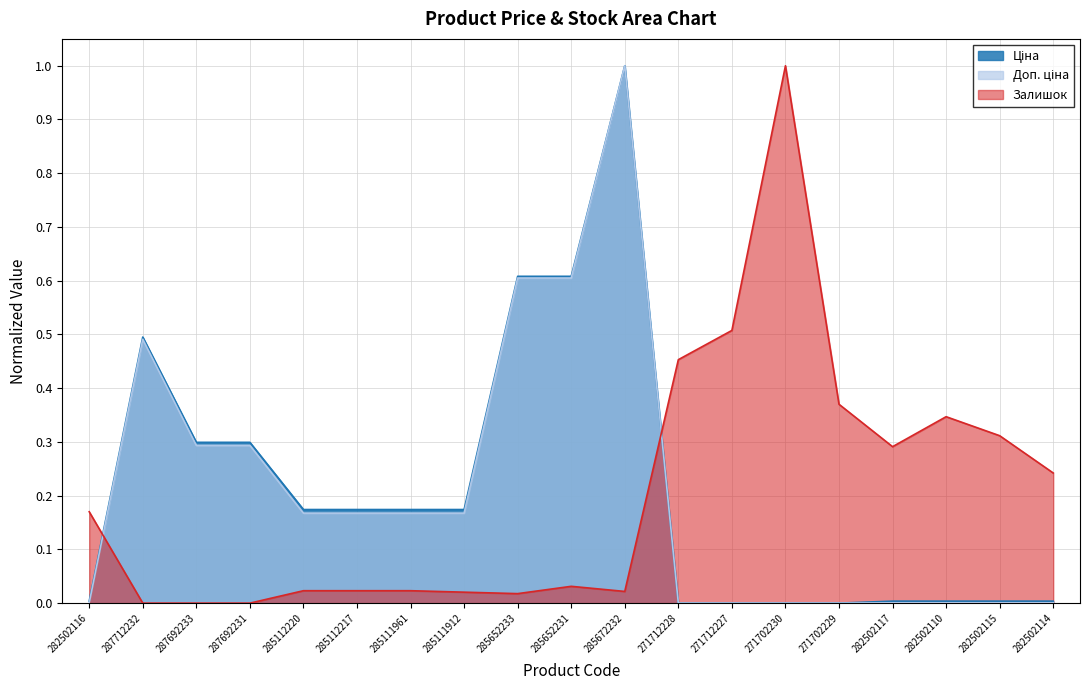

True or false: Ціна has more than 2 interior local peaks.

False